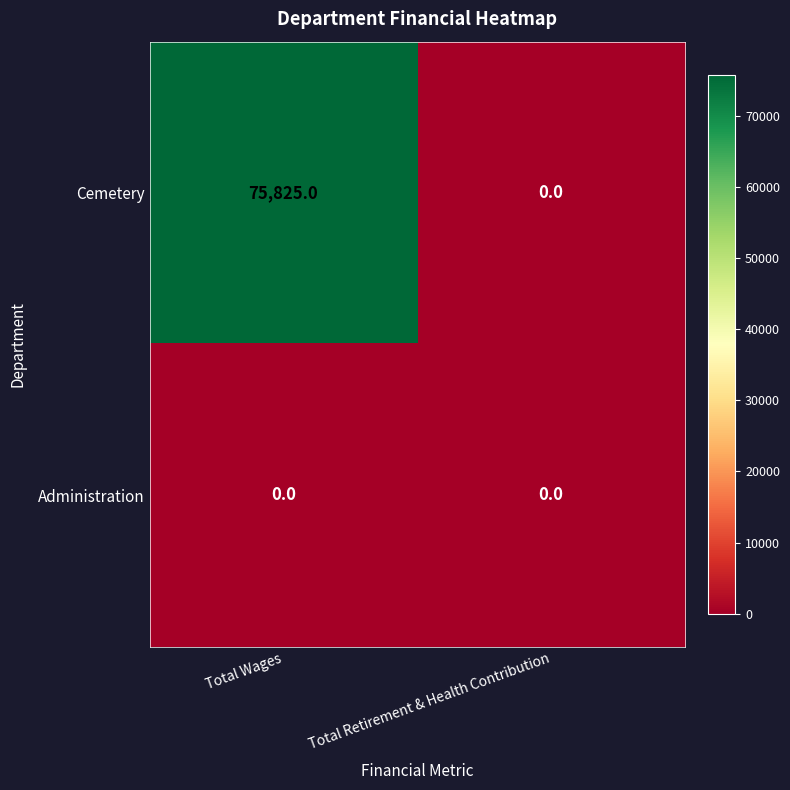

Reading left to right, transcribe all the data shown in this chart.

Cemetery: 75825	0
Administration: 0	0